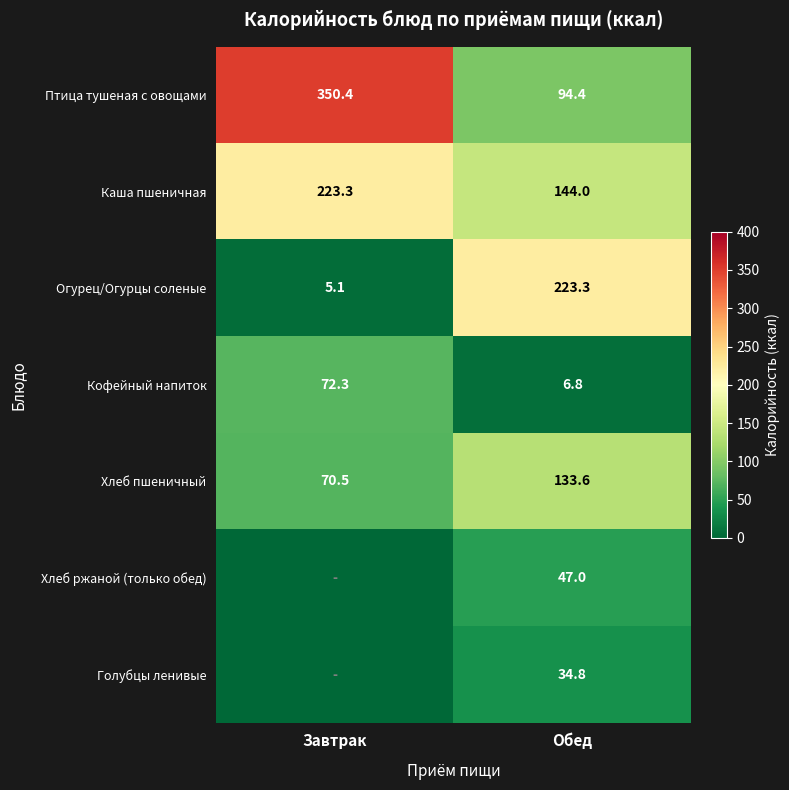

Is it true that Хлеб ржаной (только обед) equals 64.7 at Обед?

False